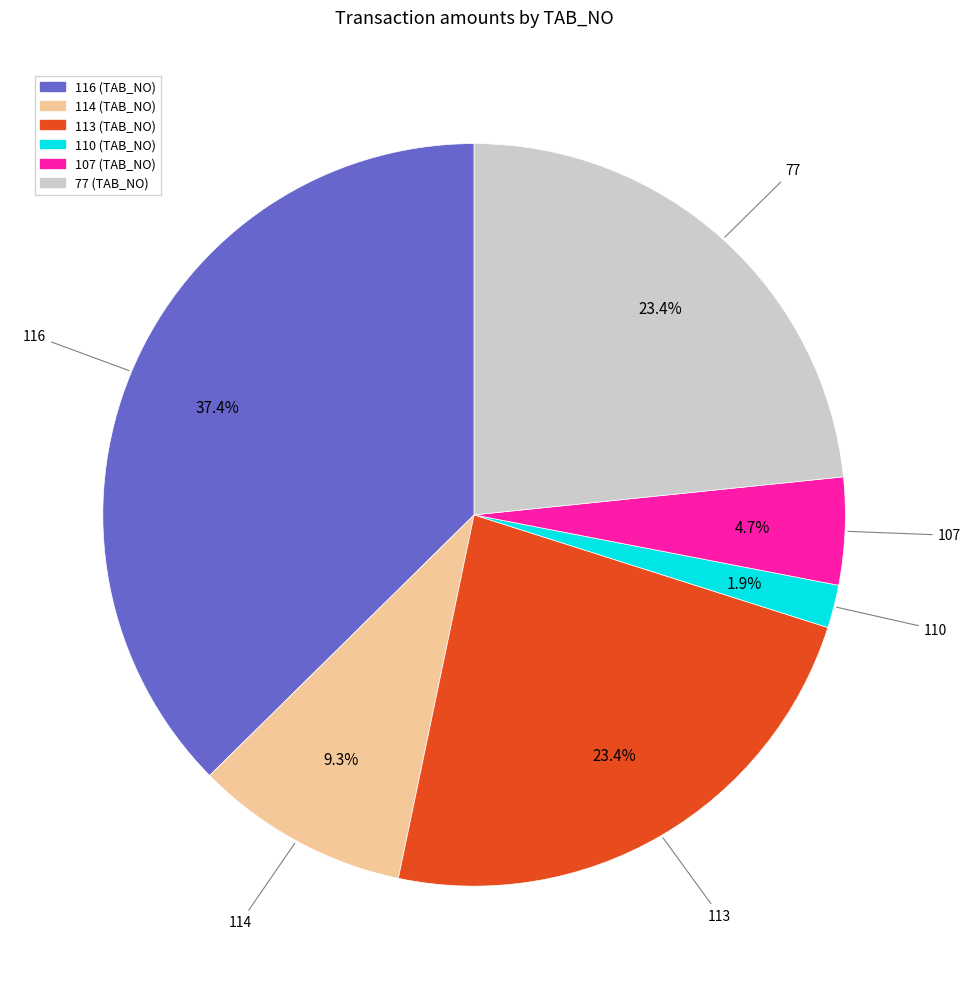

Which has a higher value, 77 or 116?

116